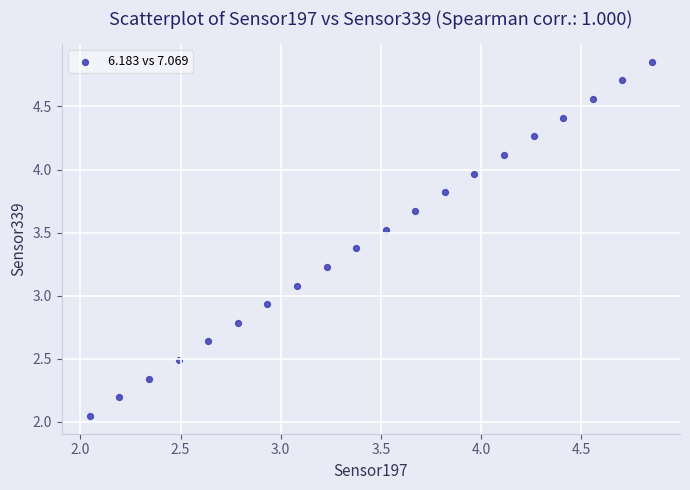

What is the range of X values (max minus min)?

2.8